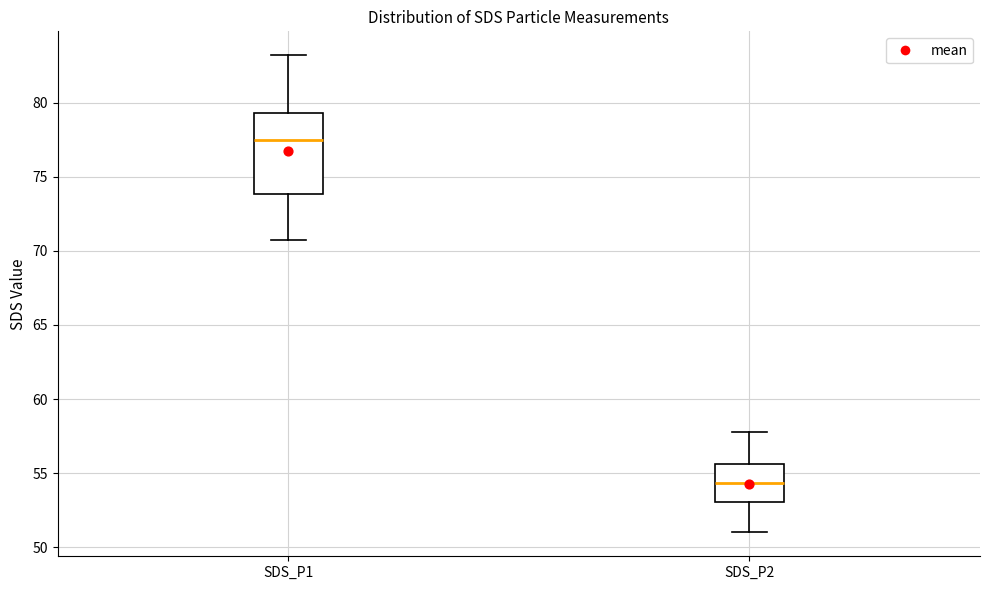

Which box has the lowest median line?

SDS_P2